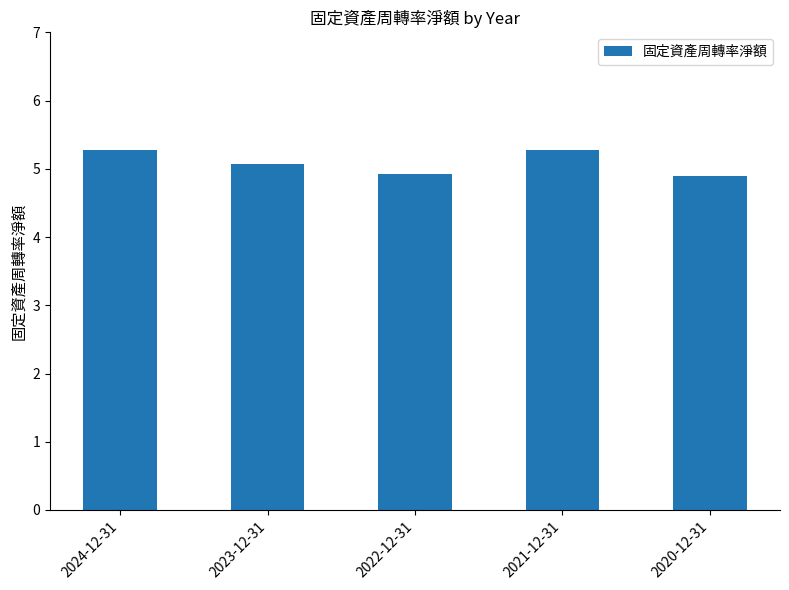

What is the average value?

5.1